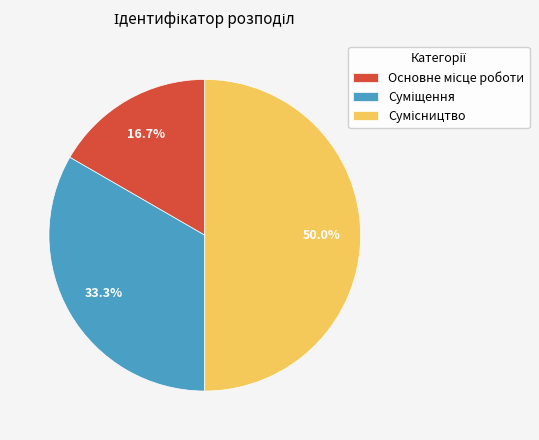

Count the number of slices in the pie.

3